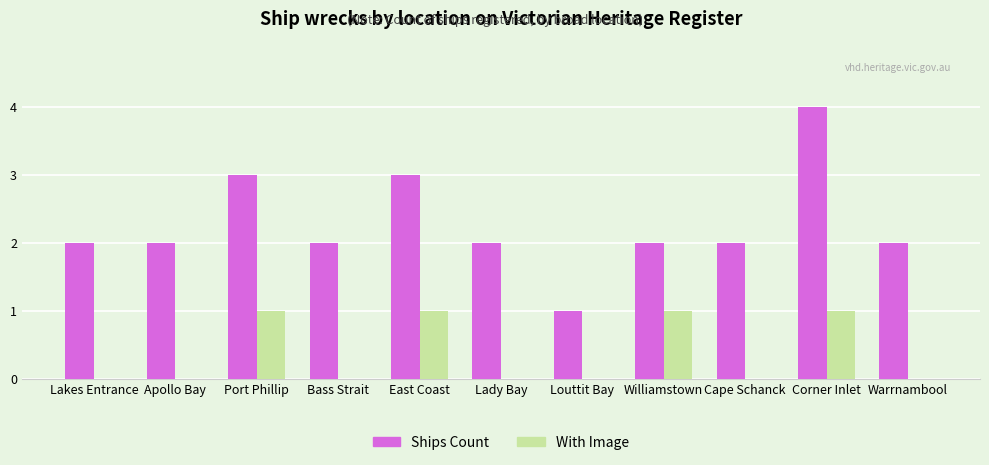

Reading left to right, list all the values displayed in this chart.

Ships Count: 2	2	3	2	3	2	1	2	2	4	2
With Image: 0	0	1	0	1	0	0	1	0	1	0